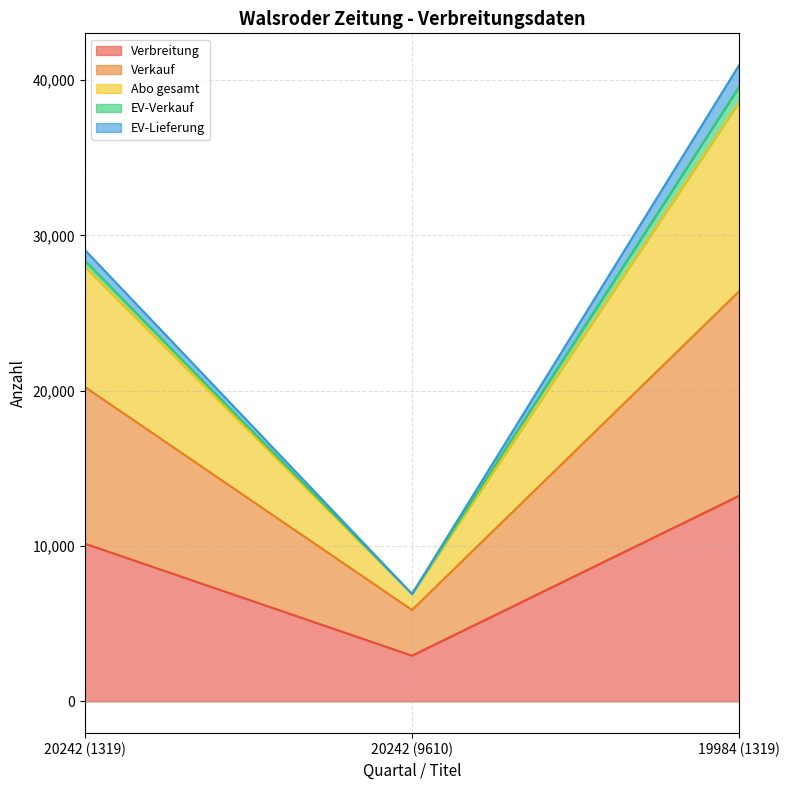

At which category is the sum across all series the highest?

19984 (1319)